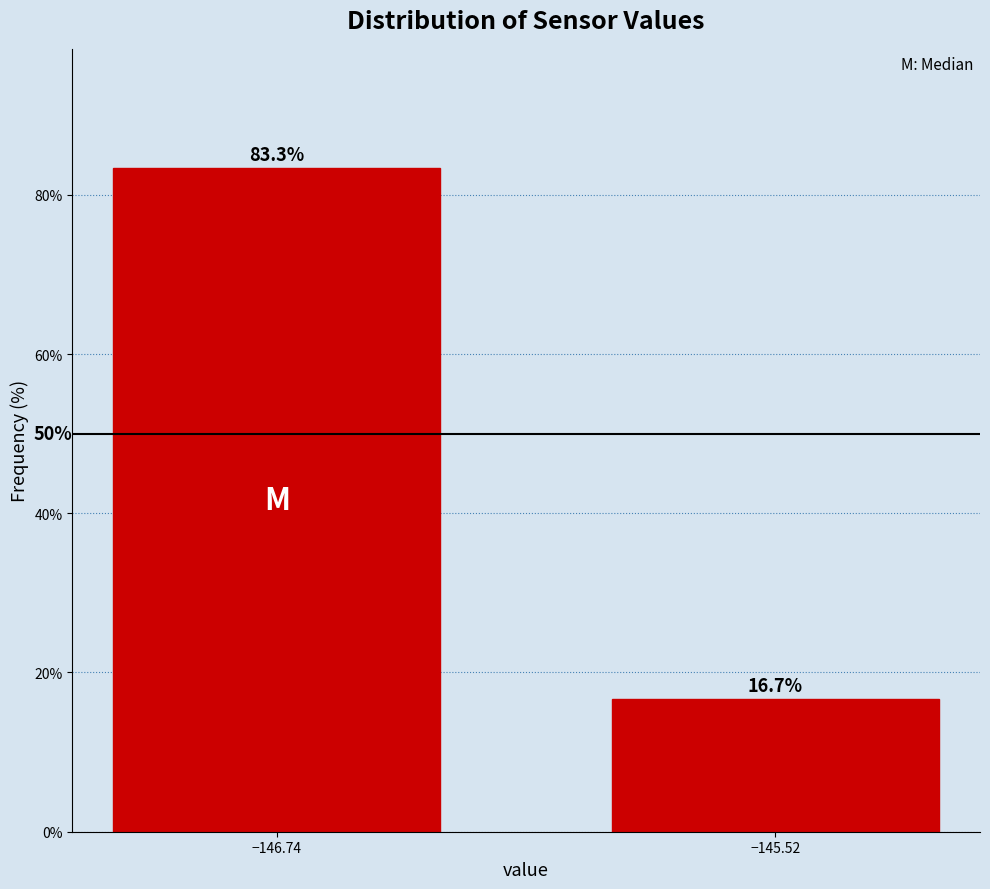

Reading left to right, what are all the values shown in this chart?

−146.74=83.3	−145.52=16.7